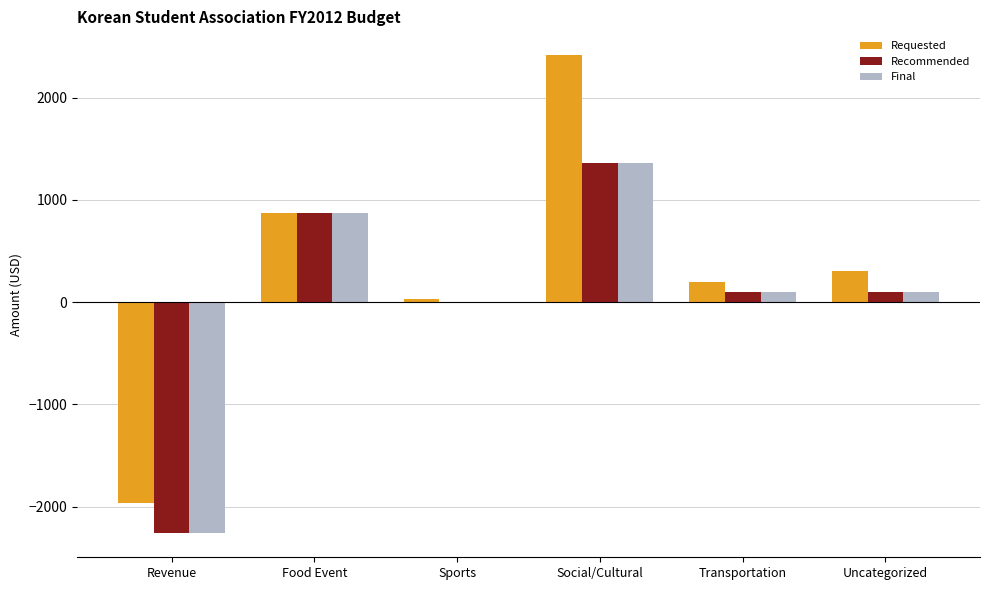

Which series has the largest total across all categories?

Requested